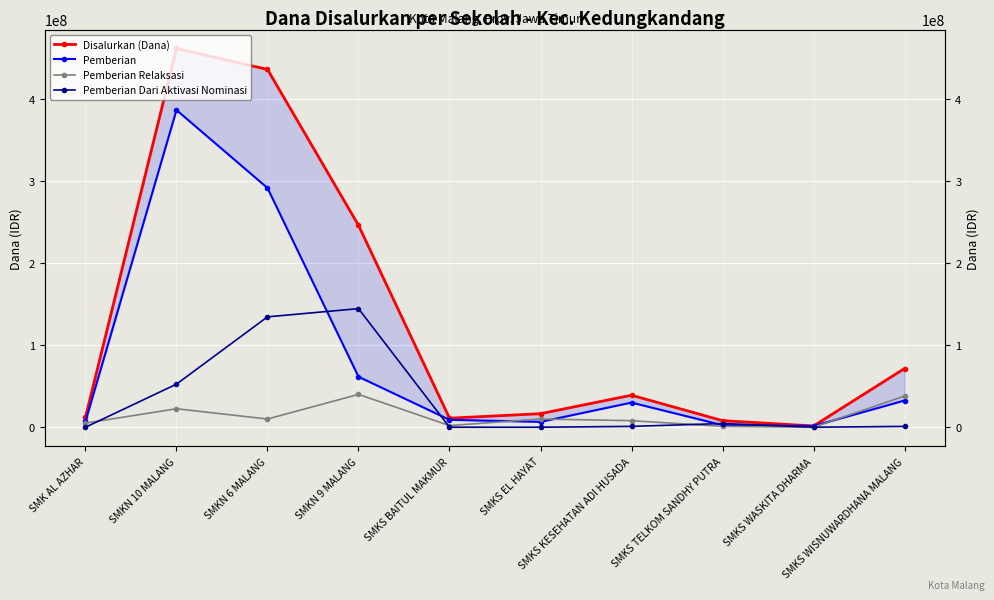

Where is the first local maximum for Pemberian Relaksasi?

SMKN 10 MALANG